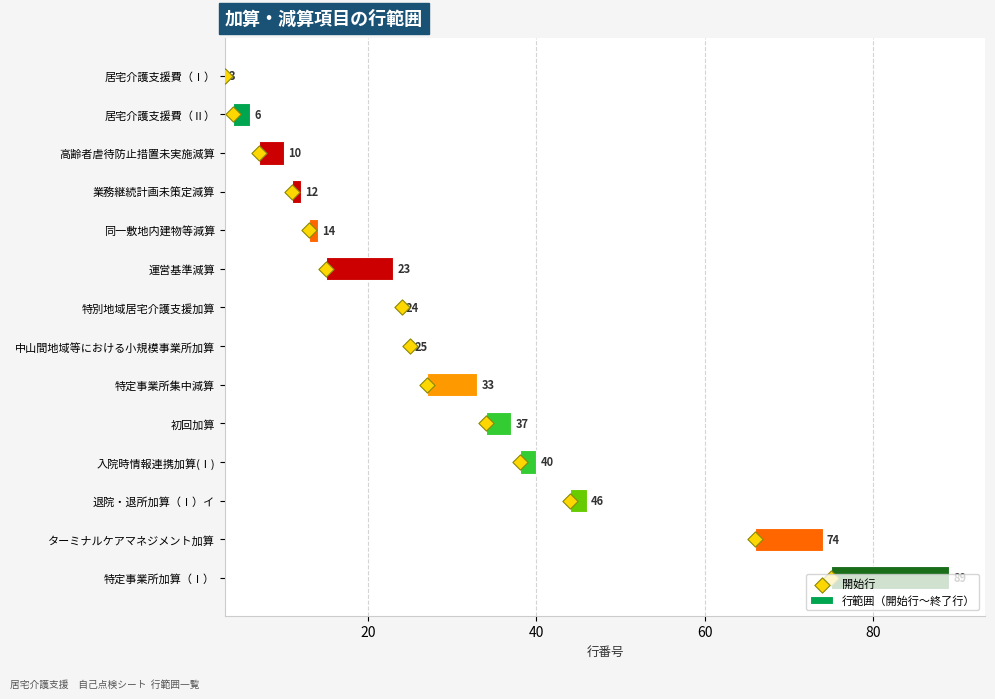

Which series has the largest total across all categories?

開始行